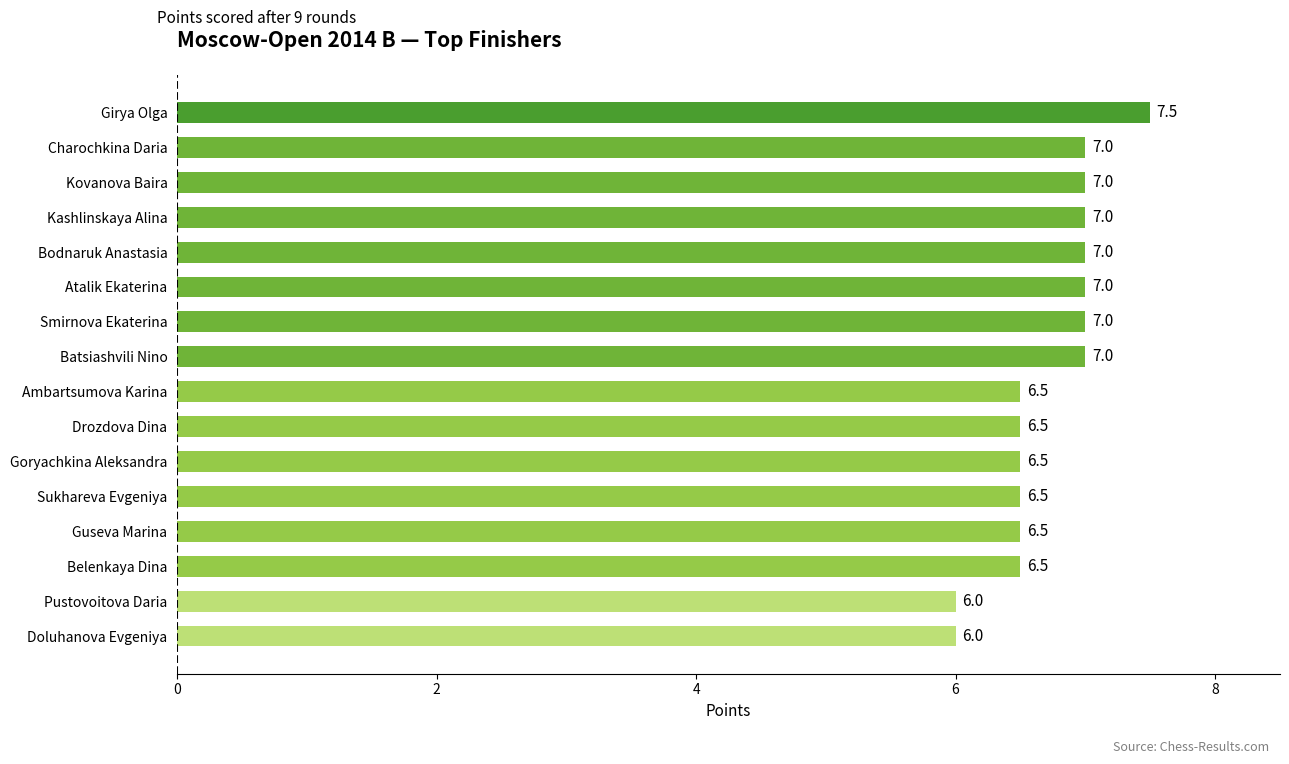

Between Sukhareva Evgeniya and Batsiashvili Nino, which is larger?

Batsiashvili Nino